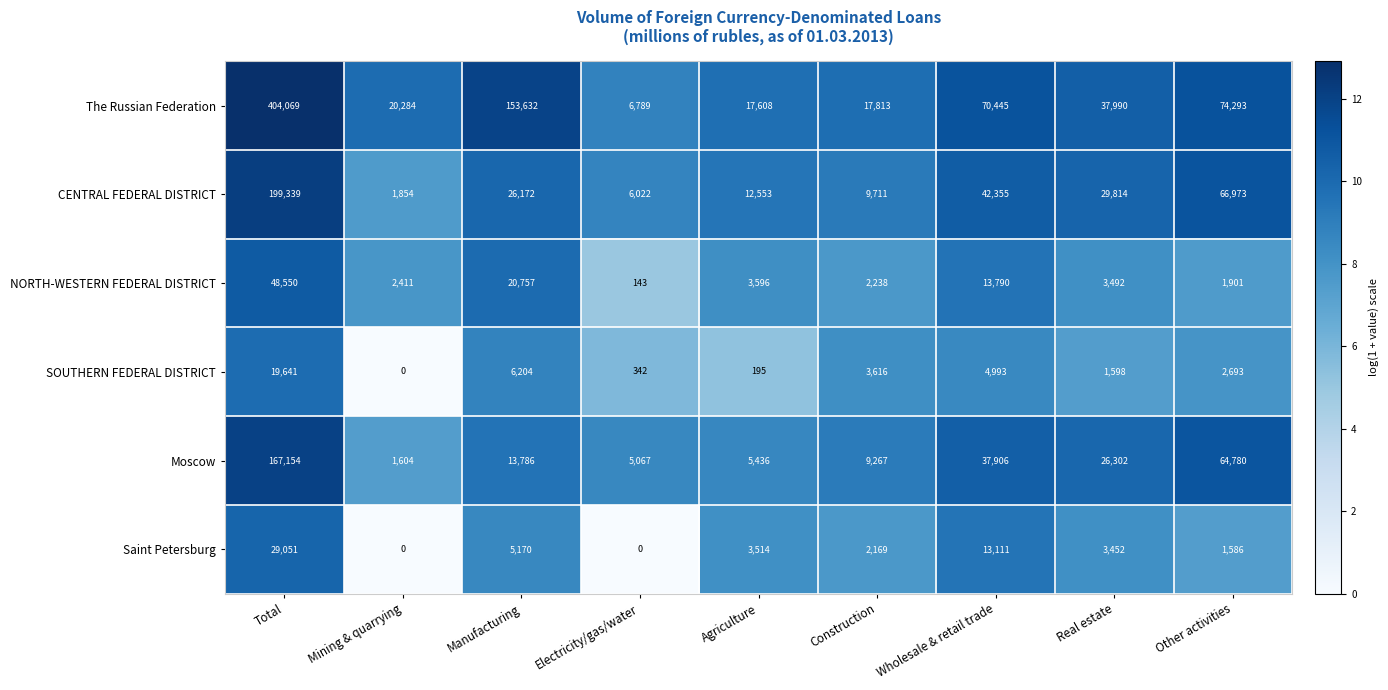

How many categories are shown in the chart?

9